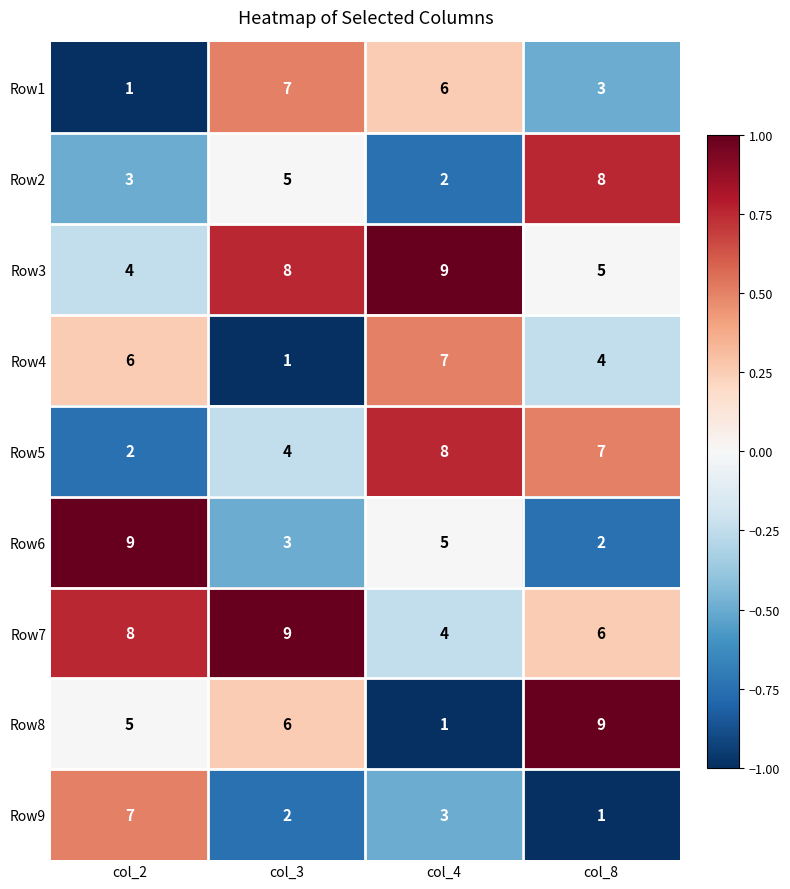

Where does the Row5 series first go above 7?

col_4